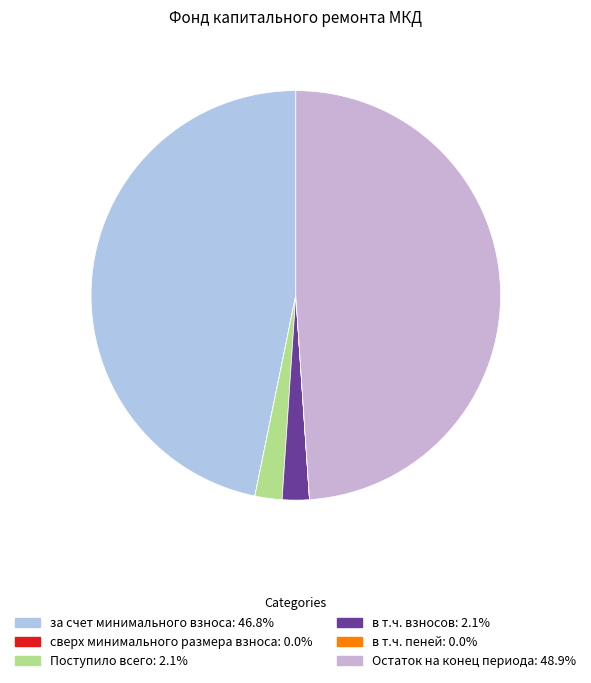

Count the number of slices in the pie.

6